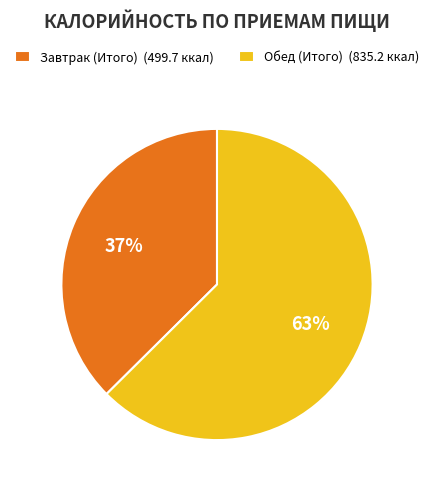

How many slices are in this pie chart?

2